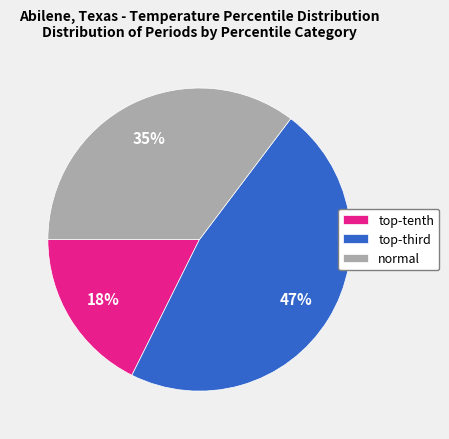

What is the largest slice in the pie chart?

top-third